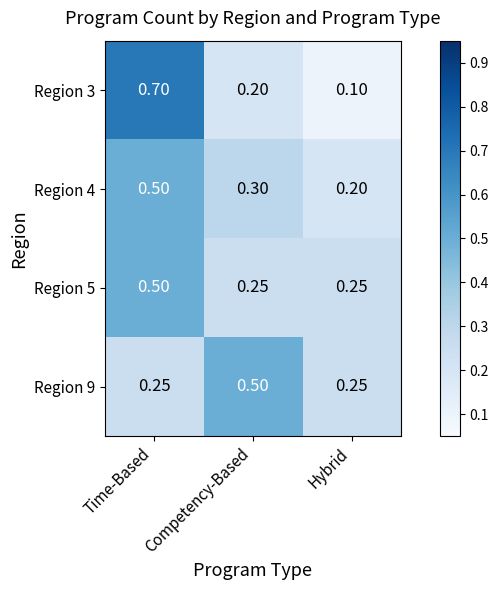

Is the value of Region 4 at Competency-Based greater than the value of Region 5 at Hybrid?

Yes